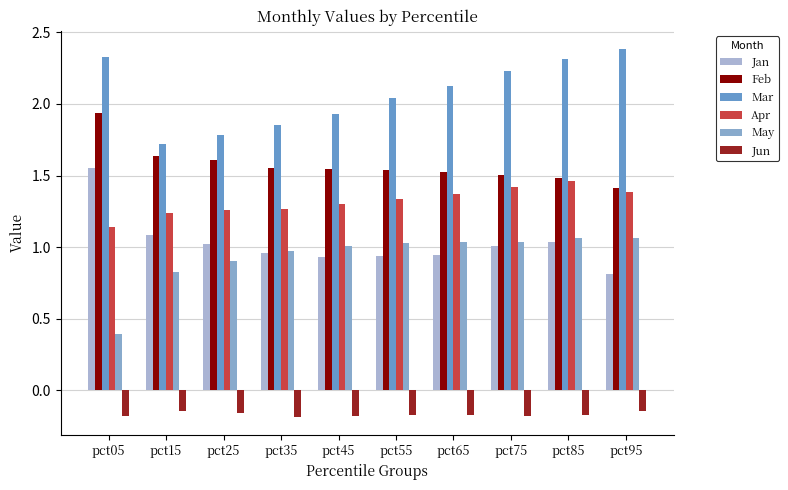

How many distinct data groups are displayed?

6